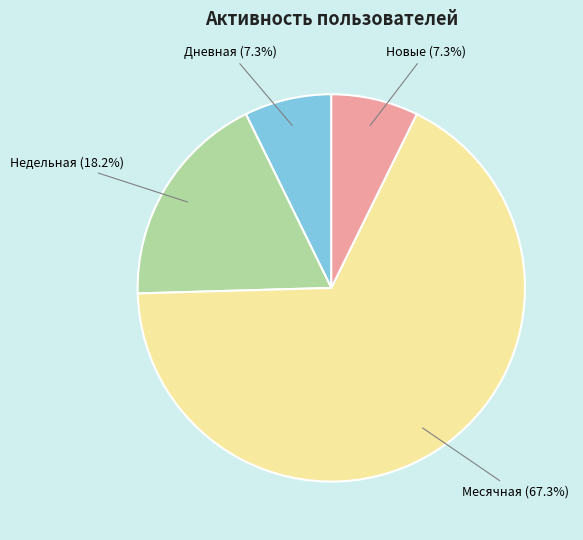

Is there any slice that represents more than half of the pie?

Yes